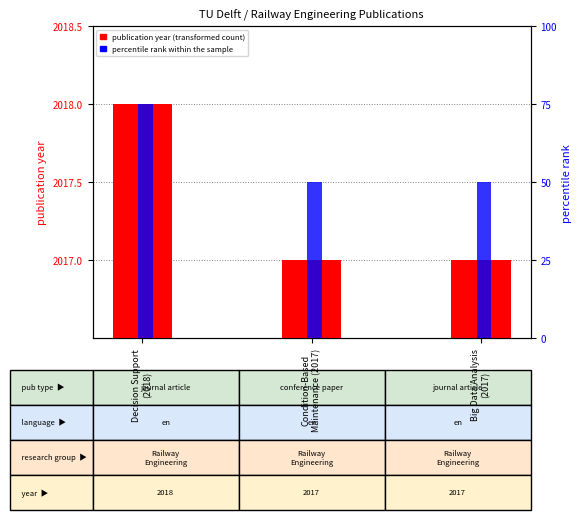

Which series changed the most between Condition-Based
Maintenance (2017) and Big Data Analysis
(2017)?

publication year